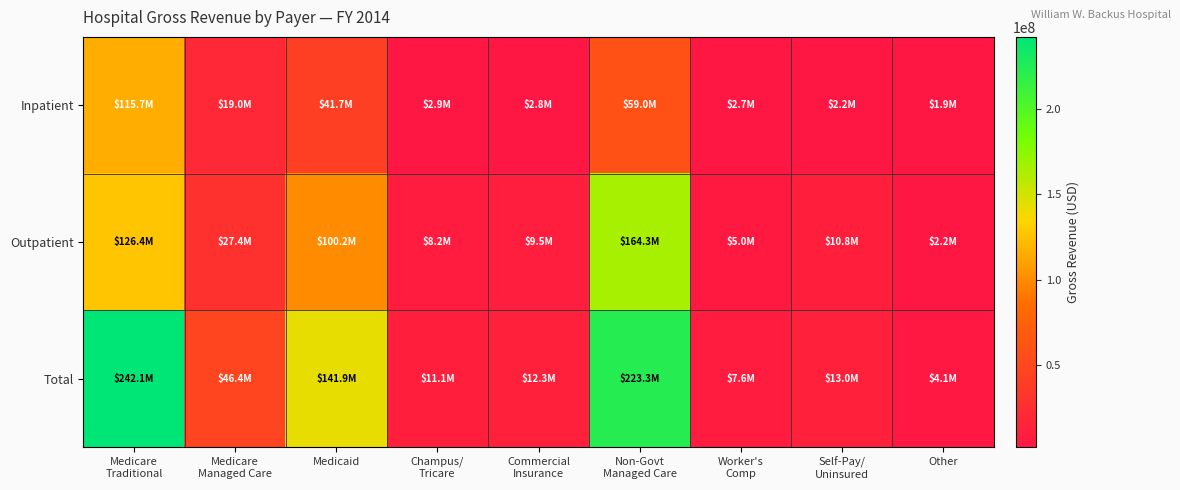

Between Non-Govt Managed Care and Self-Pay/ Uninsured, which series saw the biggest shift?

Total